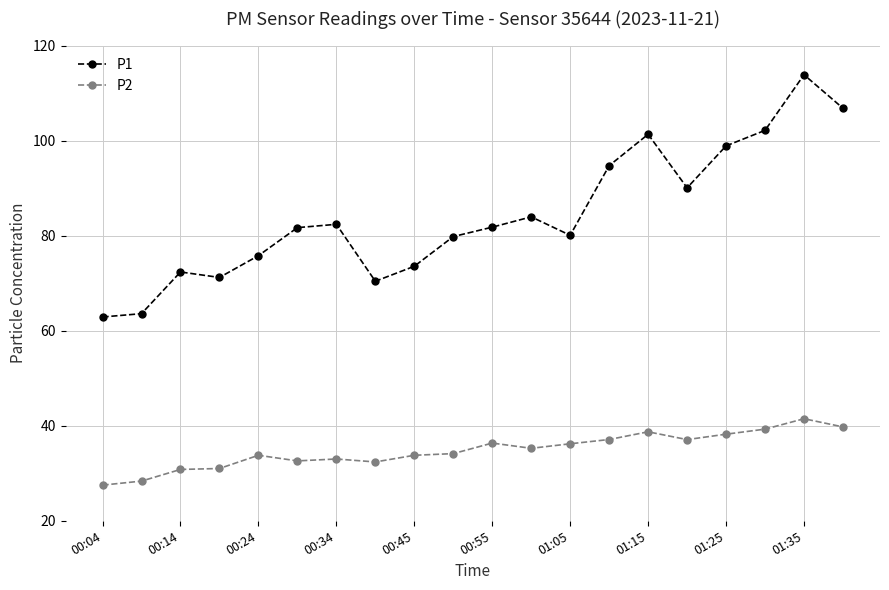

True or false: P1 has more than 1 interior local peaks.

True